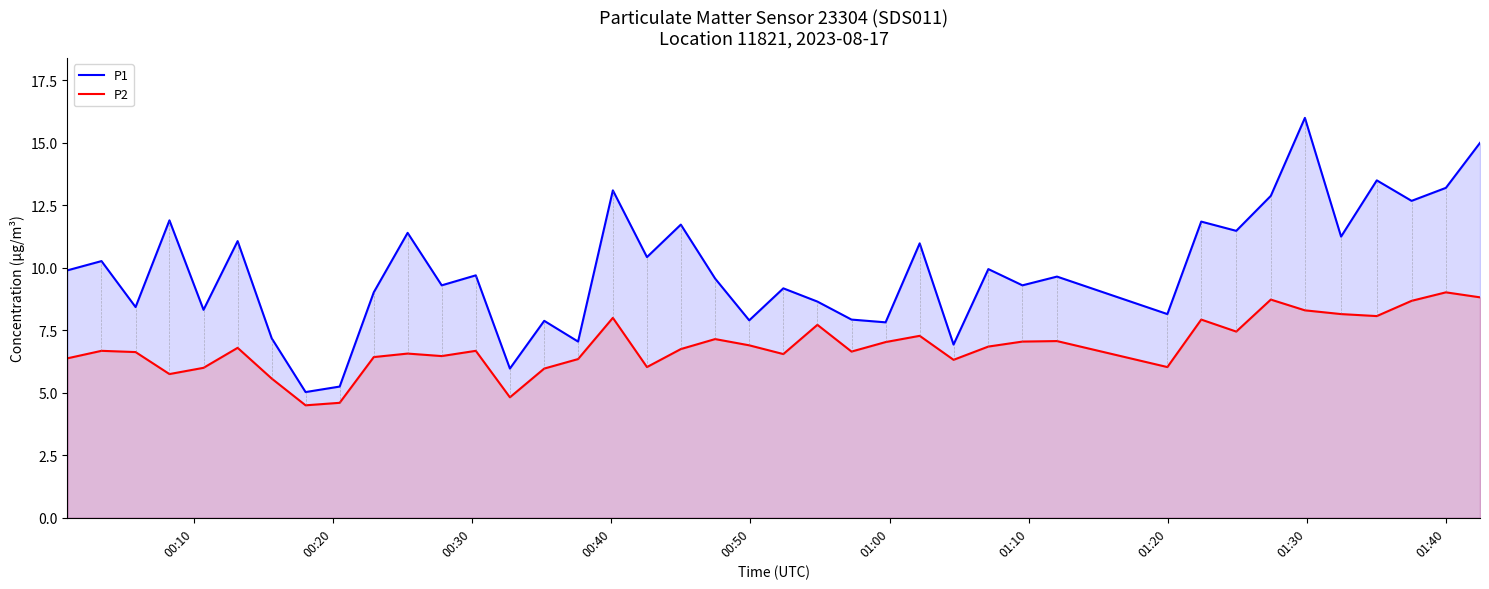

Which series has the largest total across all categories?

P1